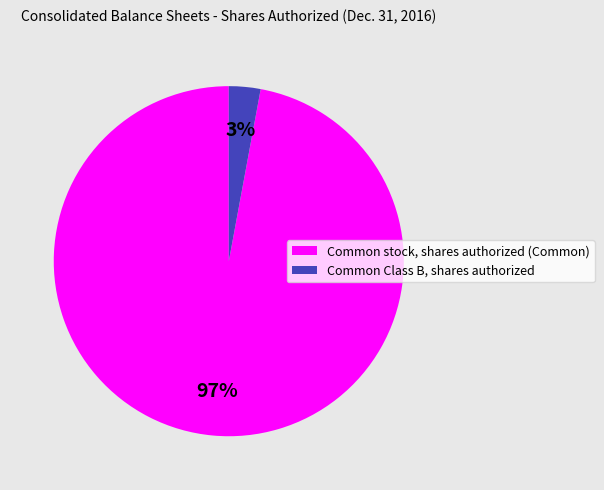

Do Common stock, shares authorized (Common) and Common Class B, shares authorized together represent more than half of the pie?

Yes